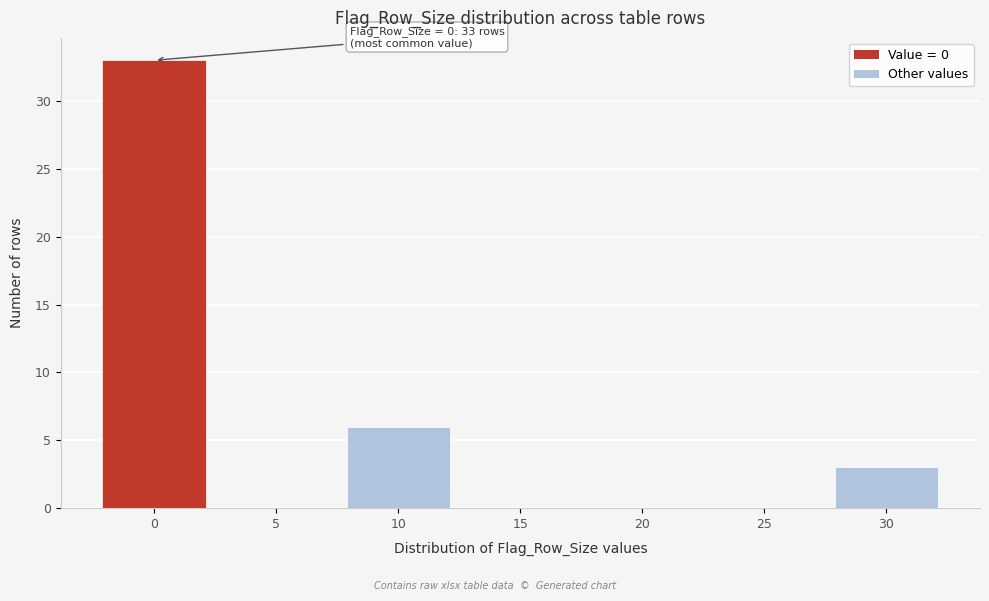

Reading right to left, transcribe all the data shown in this chart.

30=3	25=0	20=0	15=0	10=6	5=0	0=33